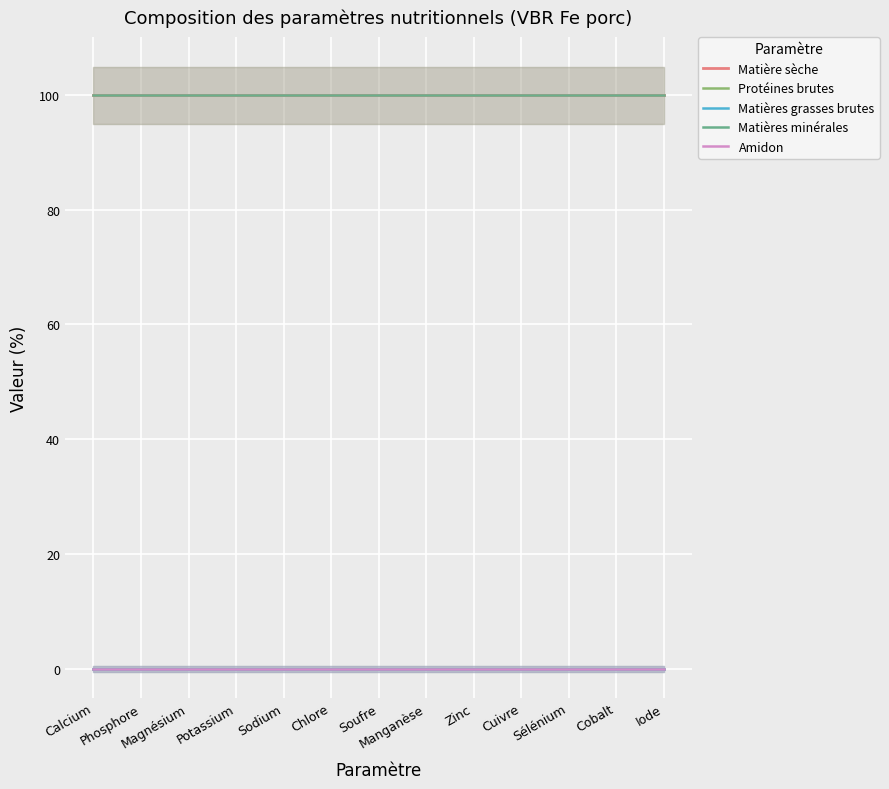

True or false: Matières minérales and Amidon intersect in this chart.

False